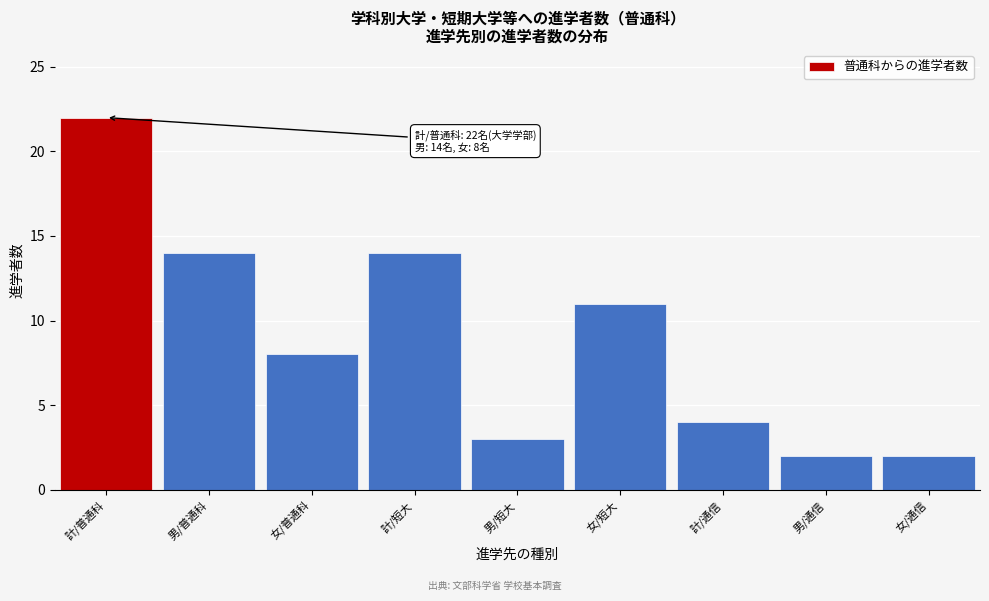

Reading right to left, transcribe all the data shown in this chart.

2	2	4	11	3	14	8	14	22